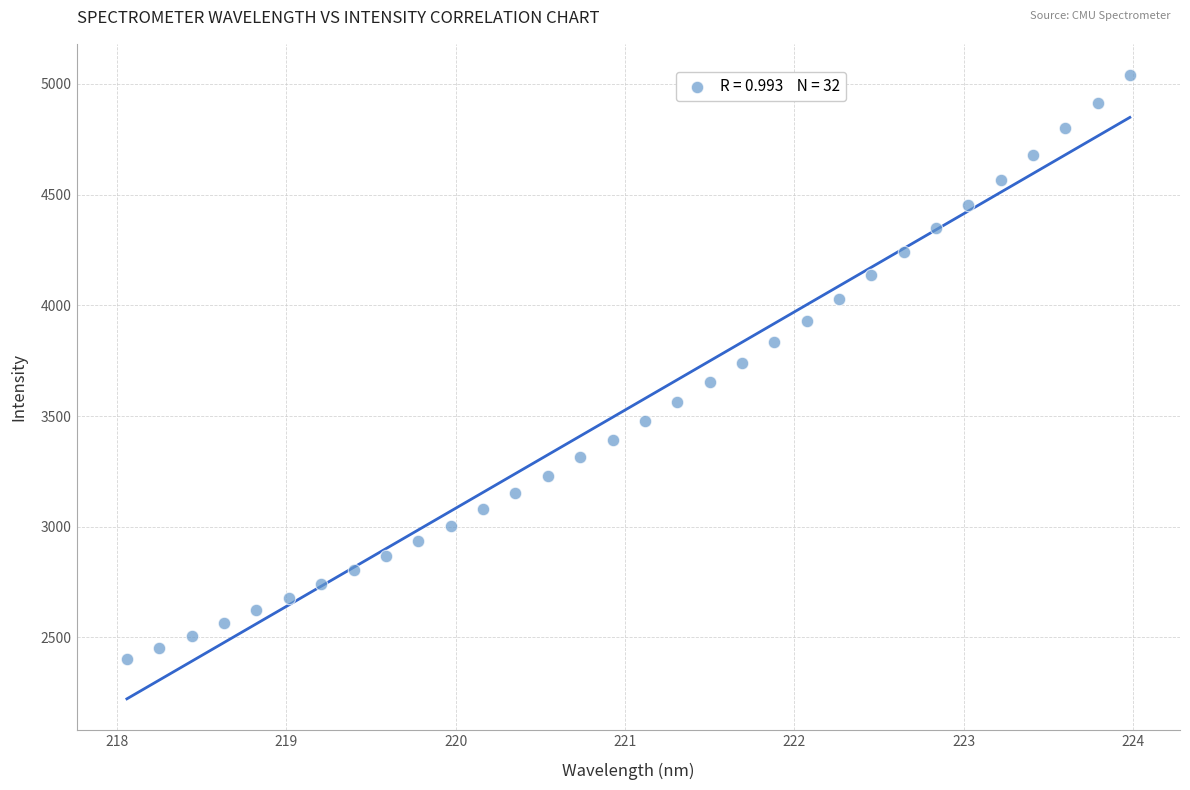

What is the range of Y values (max minus min)?

2638.7